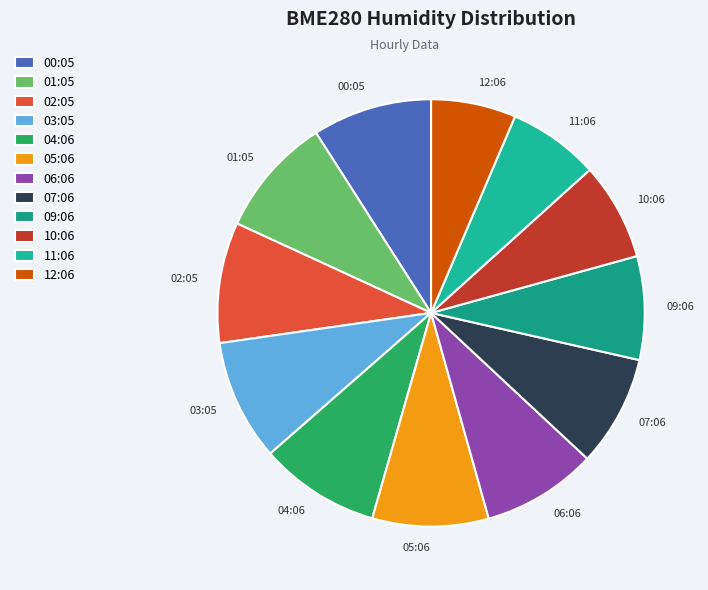

Count the number of slices in the pie.

12